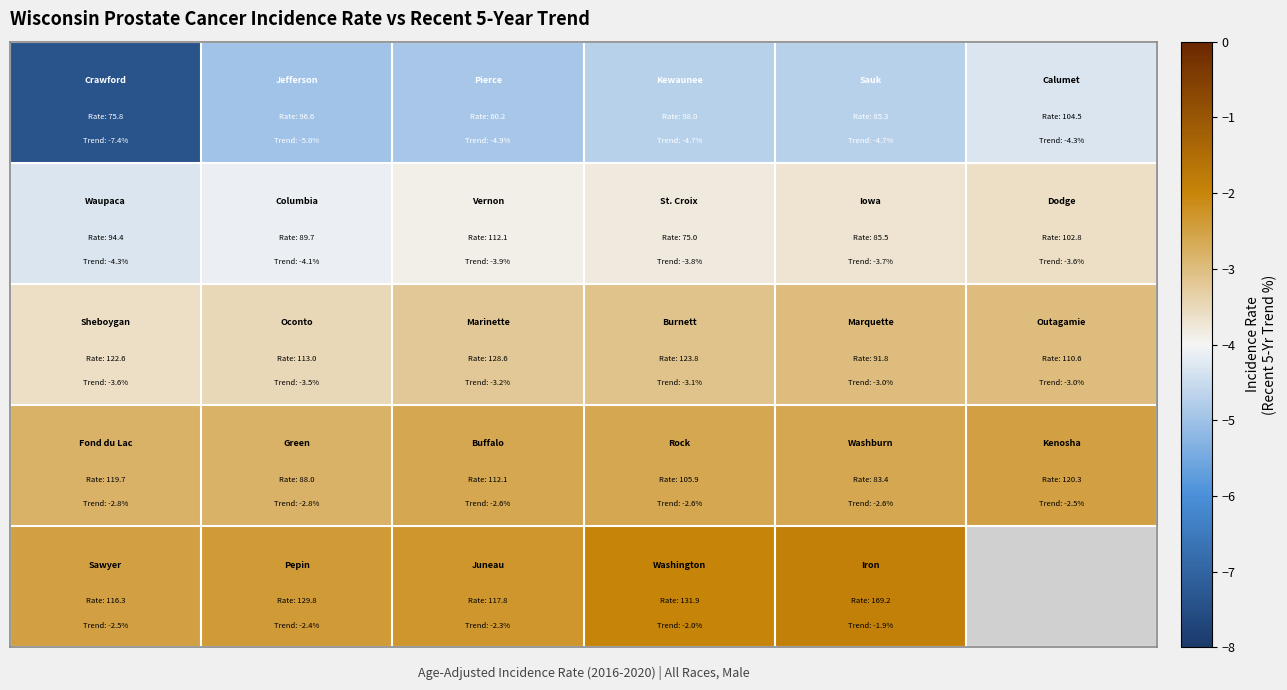

Between 3 and 2, which is larger?

3